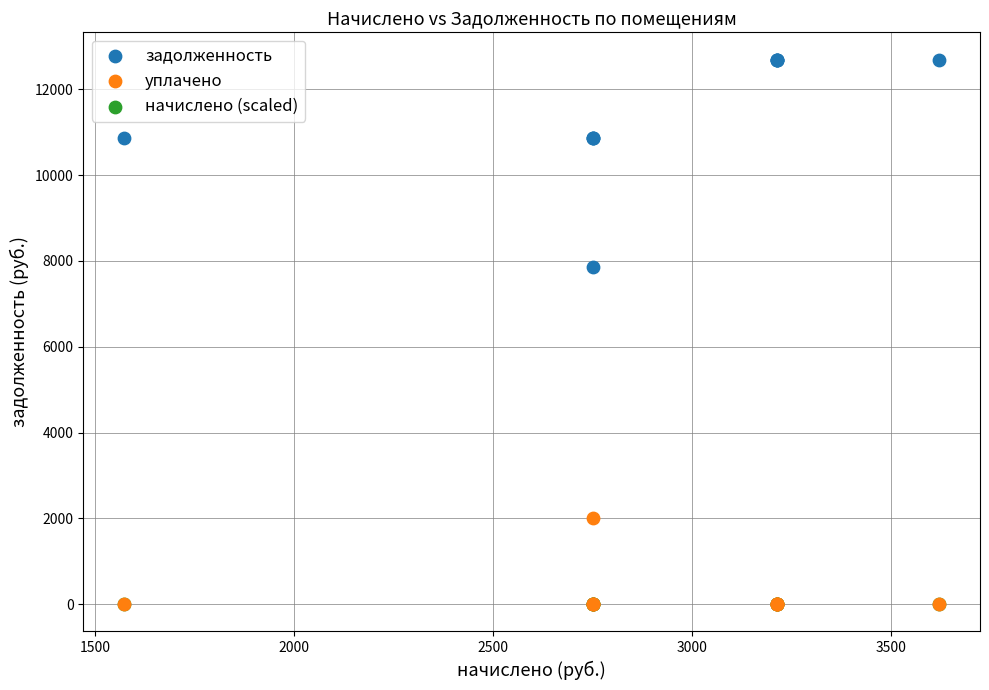

Across all series, what Y value is closest to 6345?

7867.2